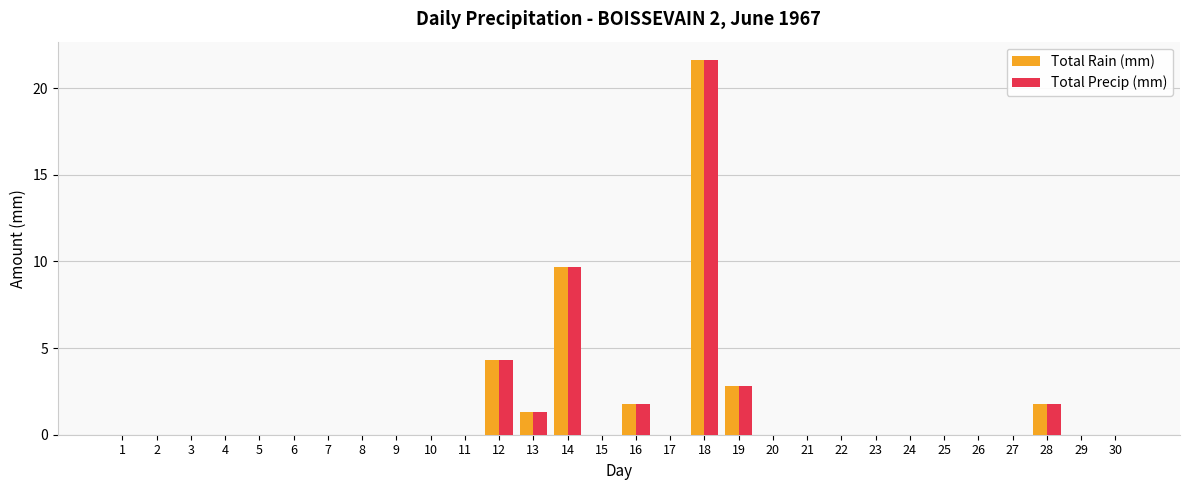

What are all the series names shown in the legend?

Total Rain (mm), Total Precip (mm)